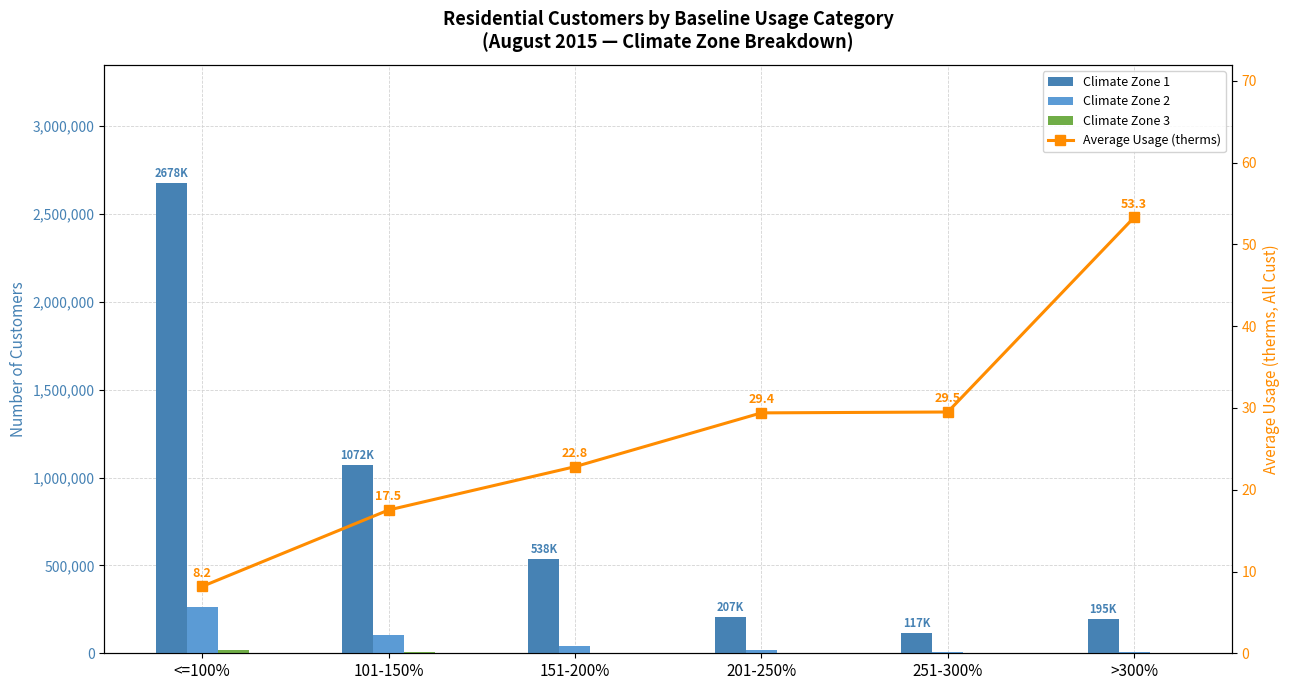

Rank the categories by Climate Zone 1 value from lowest to highest.

251-300%, >300%, 201-250%, 151-200%, 101-150%, <=100%